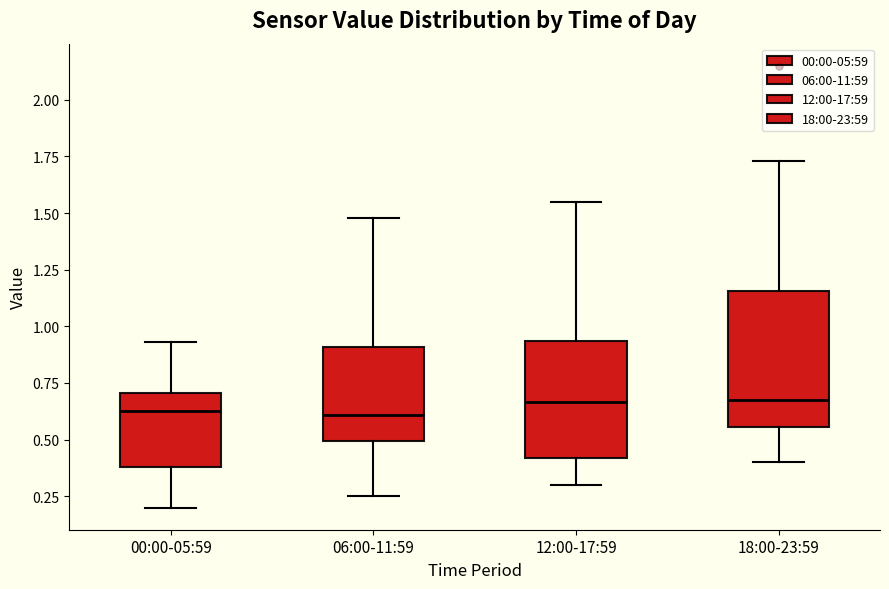

Where does the median line of the box for 06:00-11:59 sit on the y-axis? The values are not printed on the chart, so give them approximately, as read against the axis.

0.60